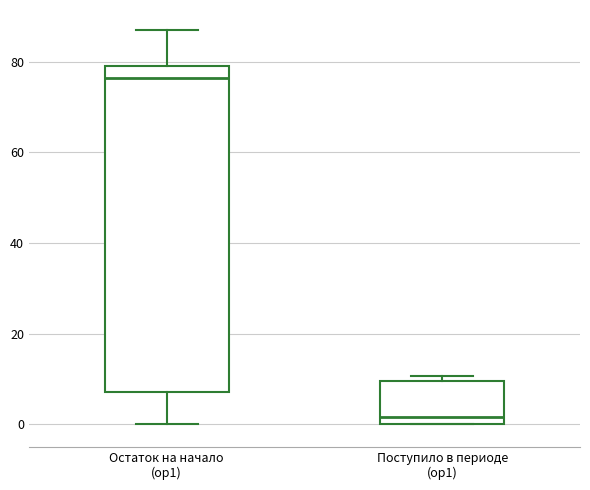

Reading left to right, read every box against the y-axis: the position of its median line, the range the box covers, and the ends of its whiskers. The values are not printed on the chart, so give them approximately, as read against the axis.

Остаток на начало (op1): median 76, box 8 to 80, whiskers 0 to 88
Поступило в периоде (op1): median 2, box 0 to 10, whiskers 0 to 10 (just above the box's upper edge)